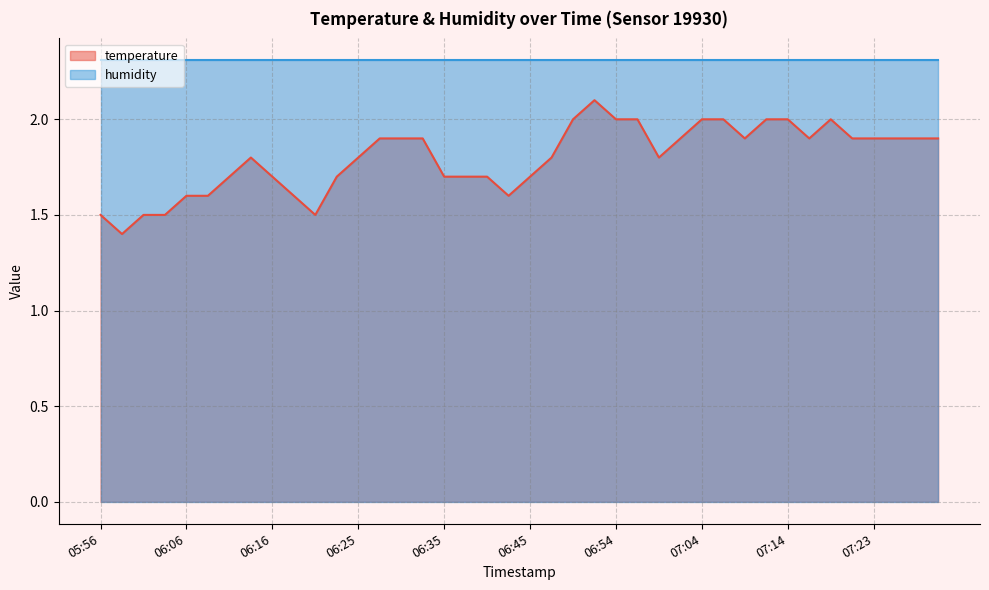

Reading left to right, extract all data points from this chart.

1.5	1.4	1.5	1.5	1.6	1.6	1.7	1.8	1.7	1.6	1.5	1.7	1.8	1.9	1.9	1.9	1.7	1.7	1.7	1.6	1.7	1.8	2.0	2.1	2.0	2.0	1.8	1.9	2.0	2.0	1.9	2.0	2.0	1.9	2.0	1.9	1.9	1.9	1.9	1.9